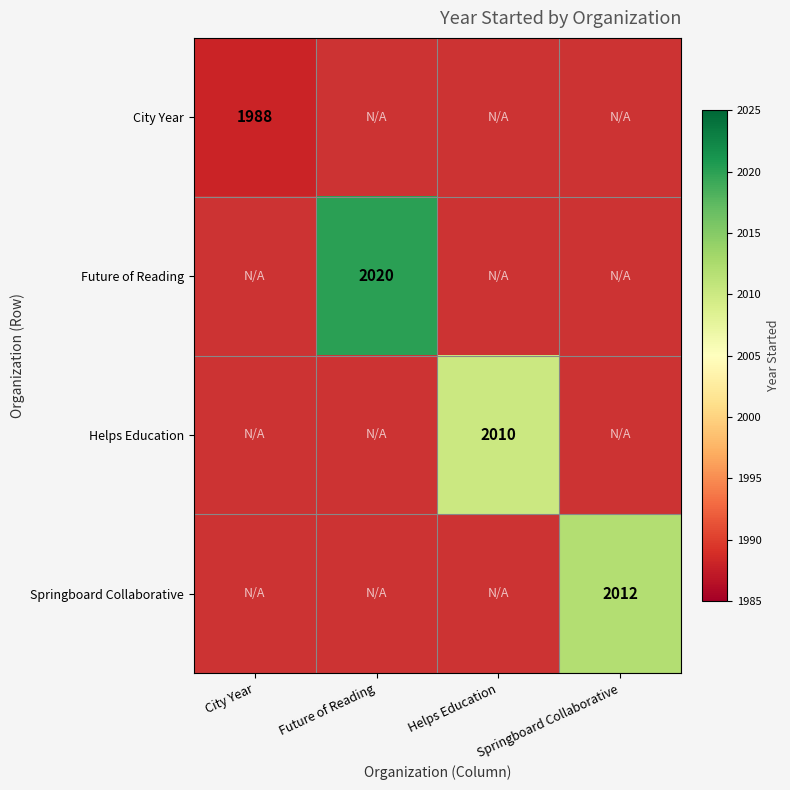

The City Year series shows 1988 at City Year. True or false?

True